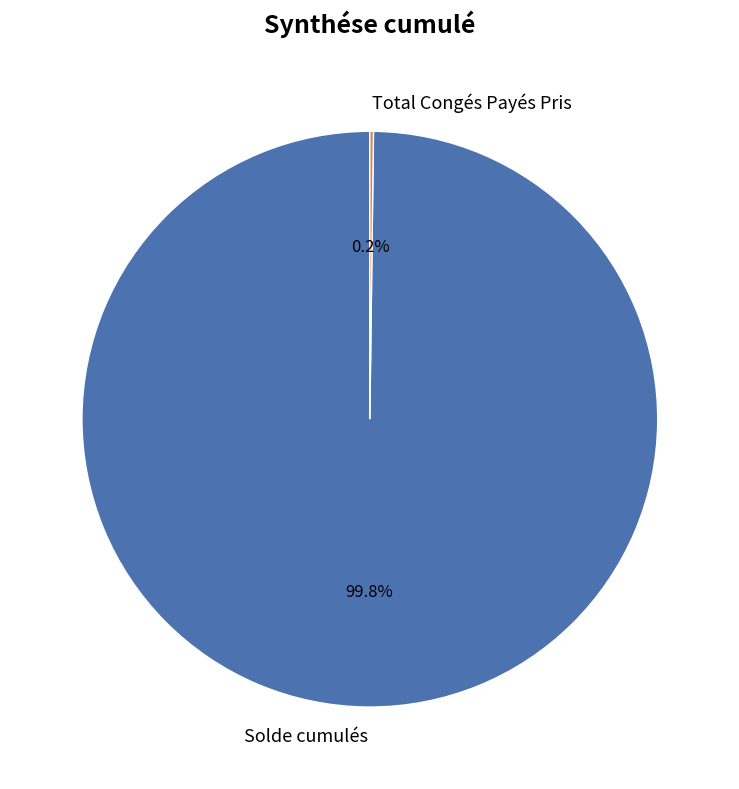

Which category has the biggest portion of the pie?

Solde cumulés